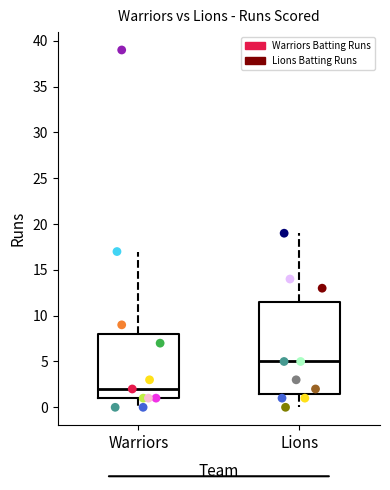

Reading left to right, read every box against the y-axis: the position of its median line, the range the box covers, and the ends of its whiskers. The values are not printed on the chart, so give them approximately, as read against the axis.

Warriors: median 2.0, box 1.0 to 8.0, whiskers 0.0 to 17.0
Lions: median 5.0, box 1.5 to 11.5, whiskers 0.0 to 19.0